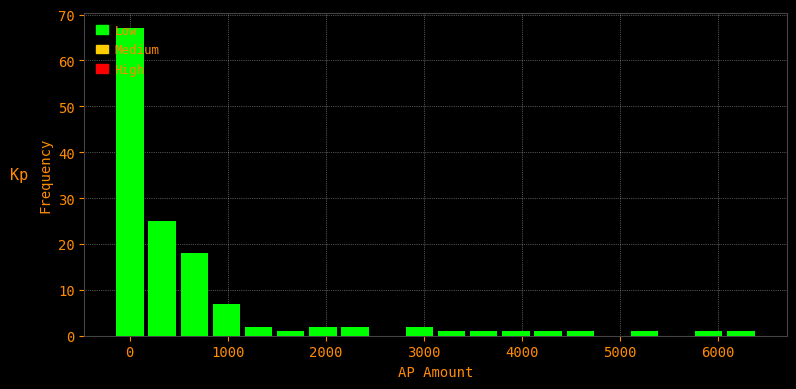

Read against the x-axis, roughly where is the centre of the tallest bar?

0